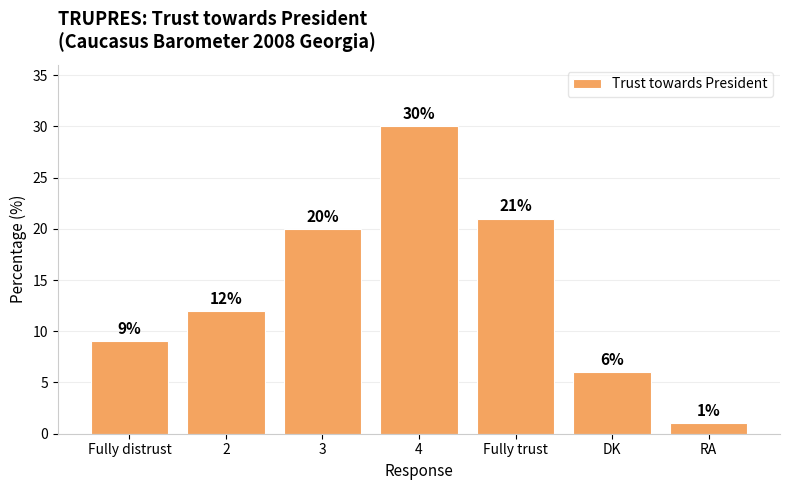

Rank the categories by value from highest to lowest.

4, Fully trust, 3, 2, Fully distrust, DK, RA